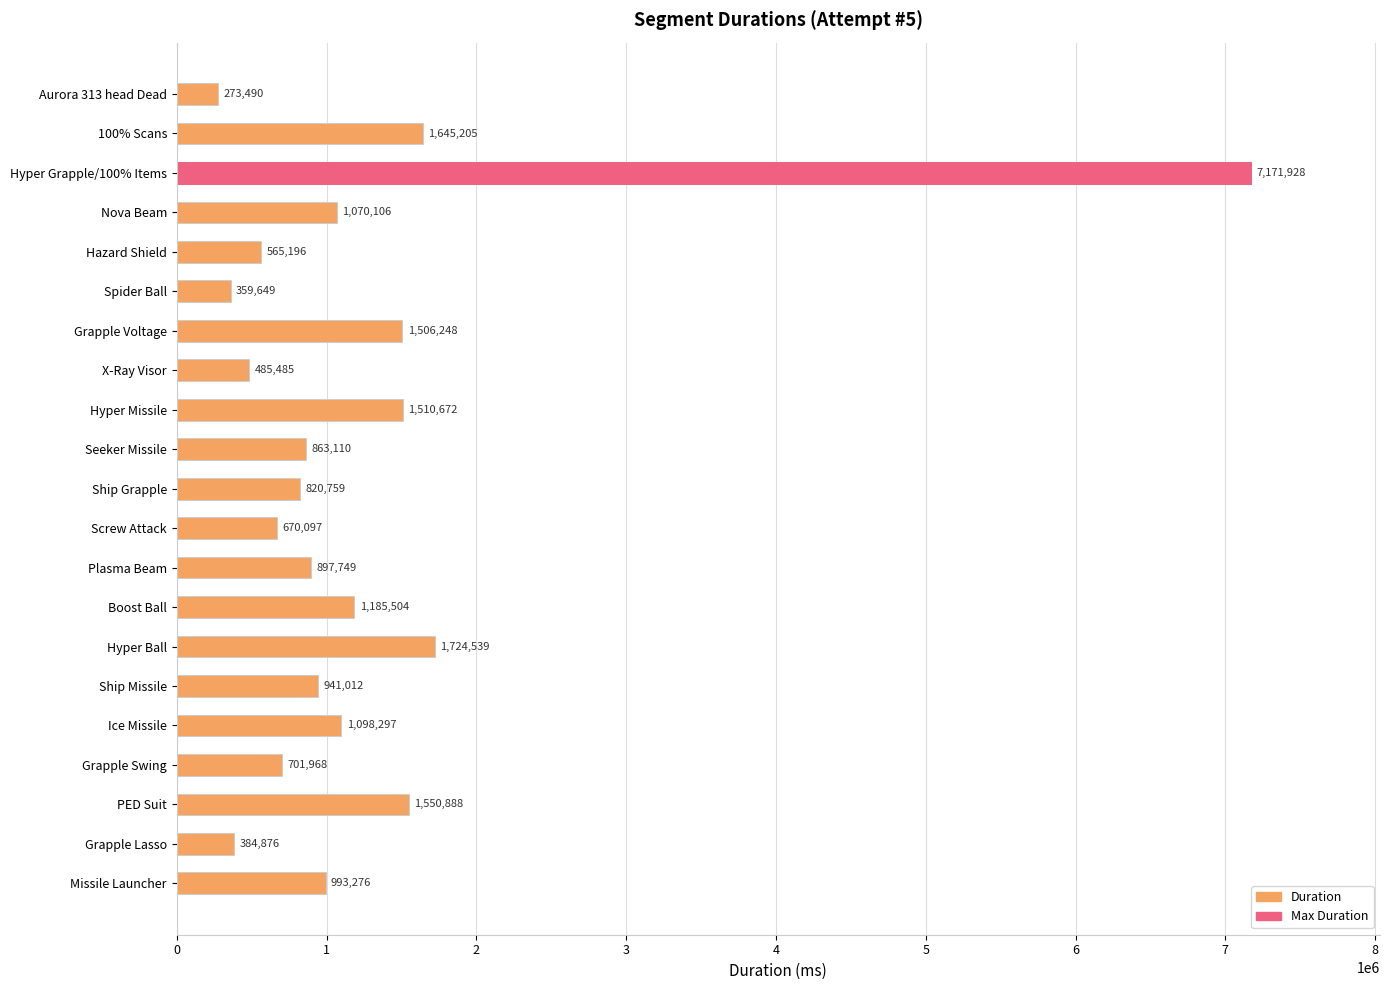

What value does the data have at Ship Missile?

941012